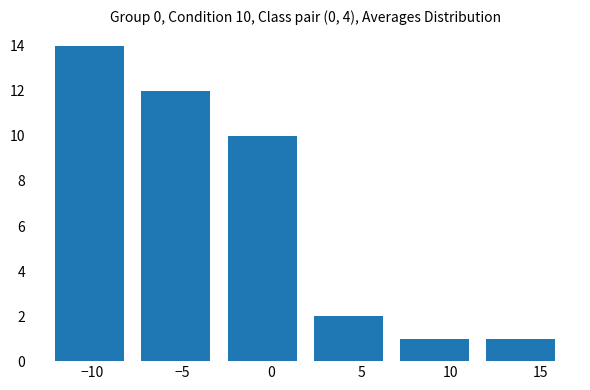

Over which range of the x-axis is the bar tallest?

-12.5 to -7.5